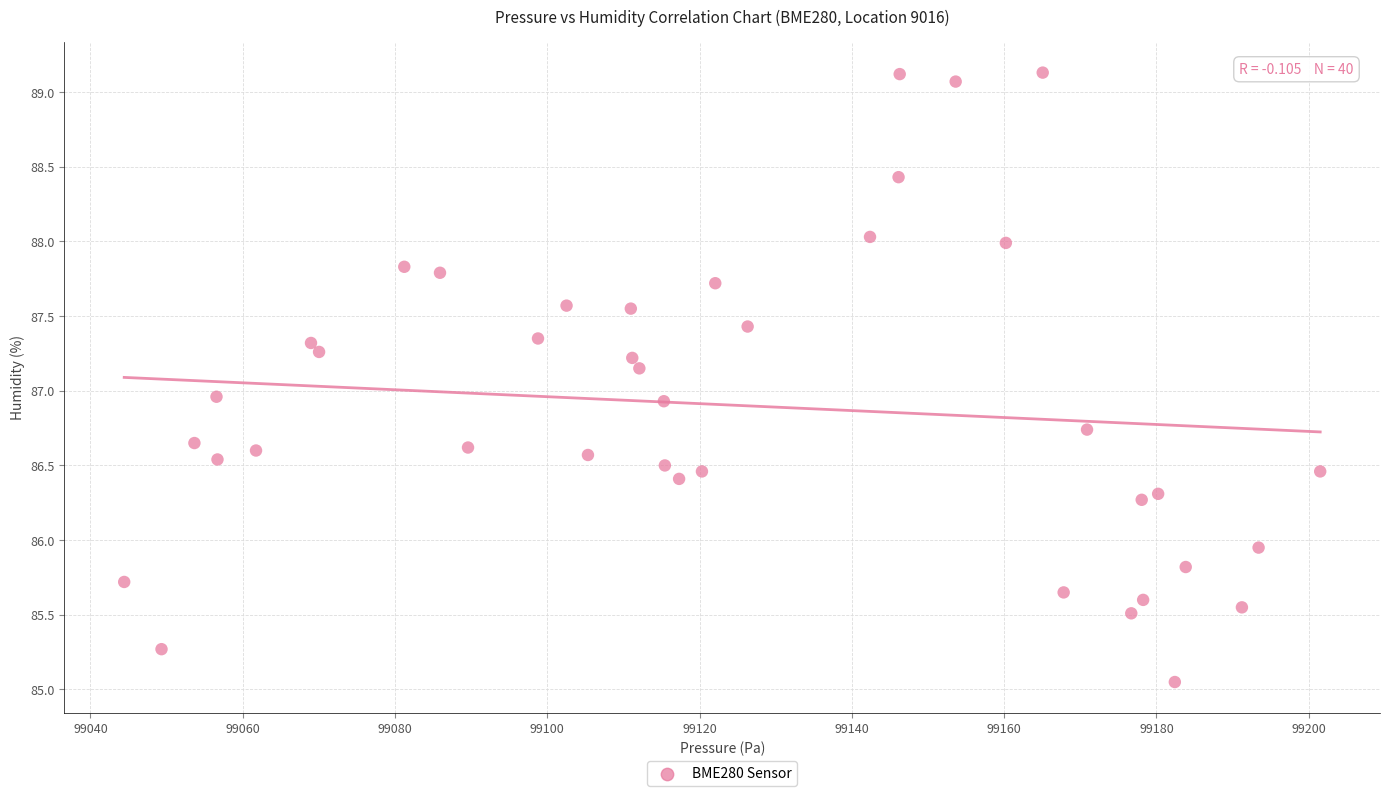

What is the range of Y values (max minus min)?

4.1